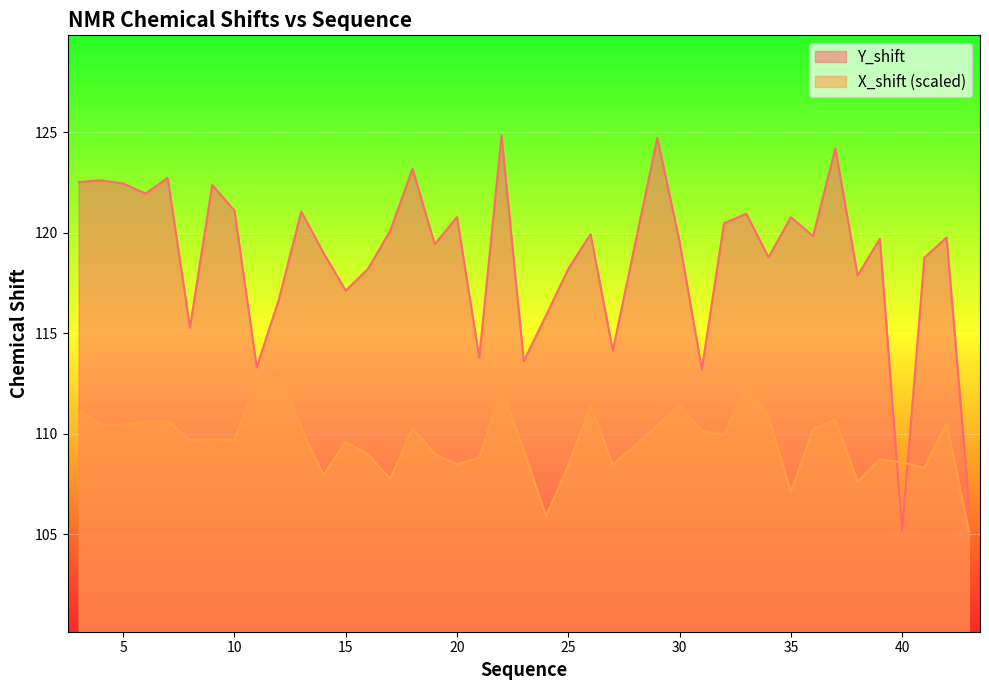

What is the value of the X_shift point at the 39th from the left?

110.5